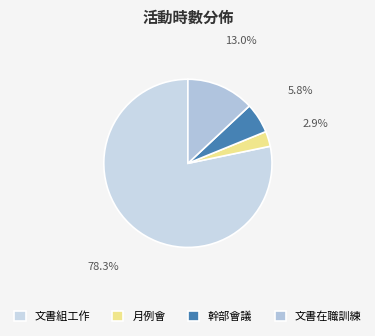

What is the smallest slice in the pie chart?

月例會